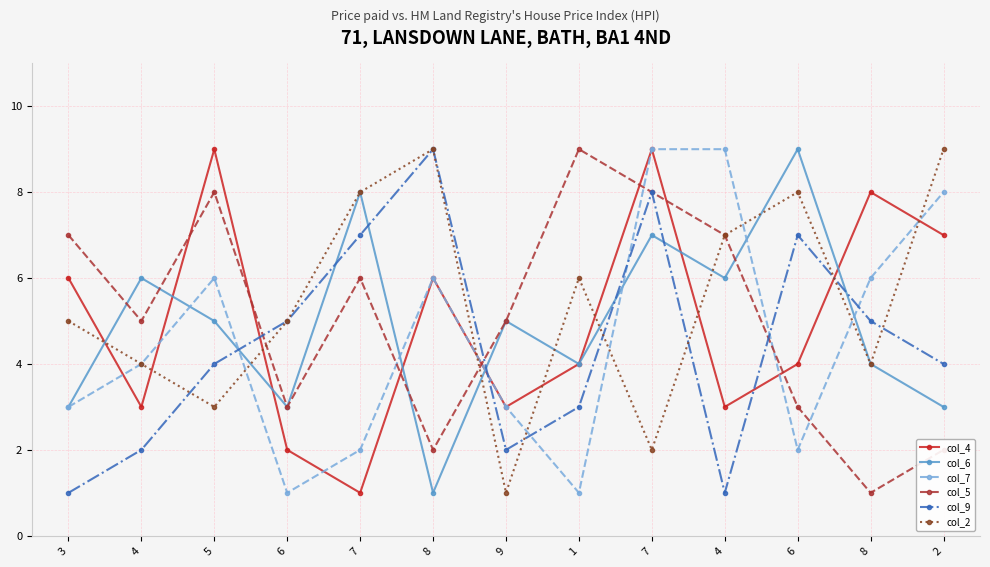

True or false: col_7 has a value of 6 at 8.

True